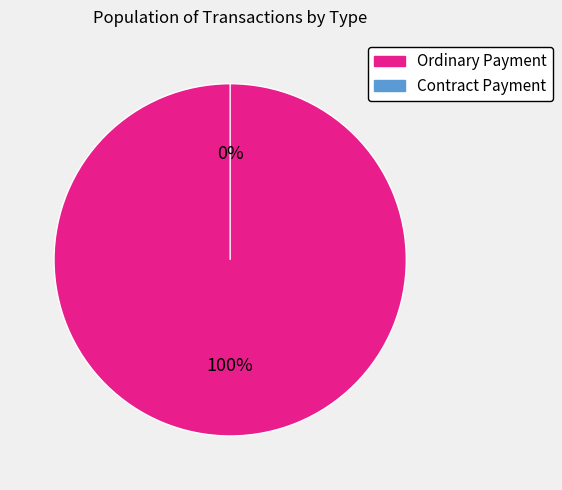

True or false: Contract Payment accounts for 1% of the total.

False